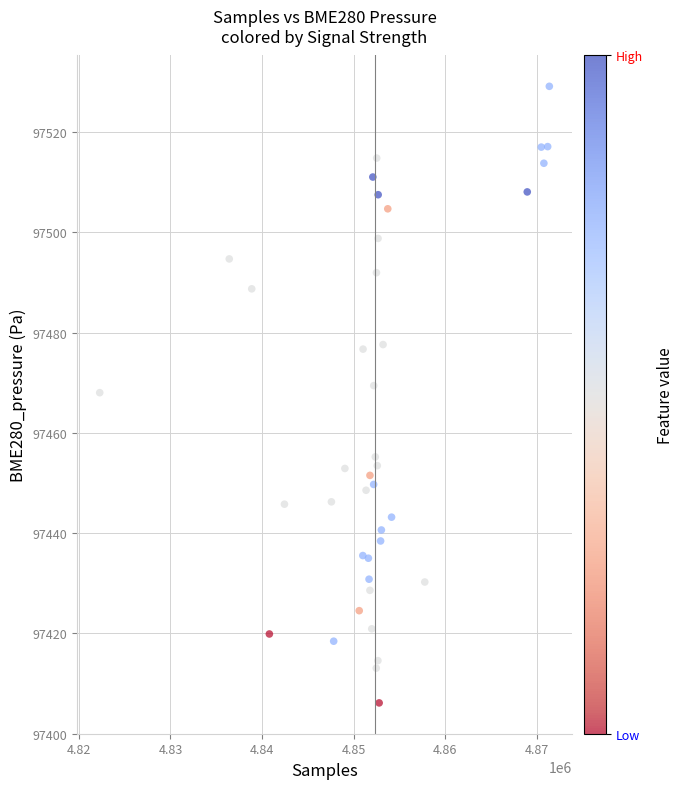

What is the range of Y values (max minus min)?

123.0